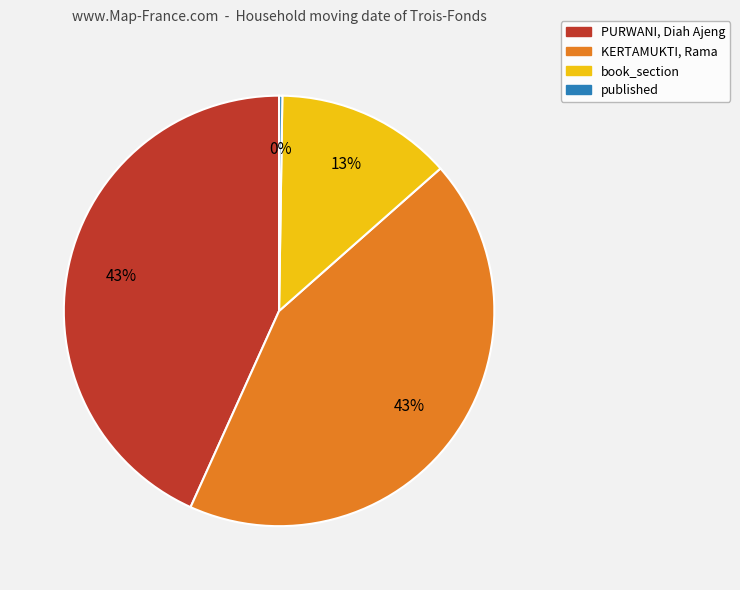

To the nearest percent, what is the difference between the KERTAMUKTI, Rama and book_section slice percentages?

30%